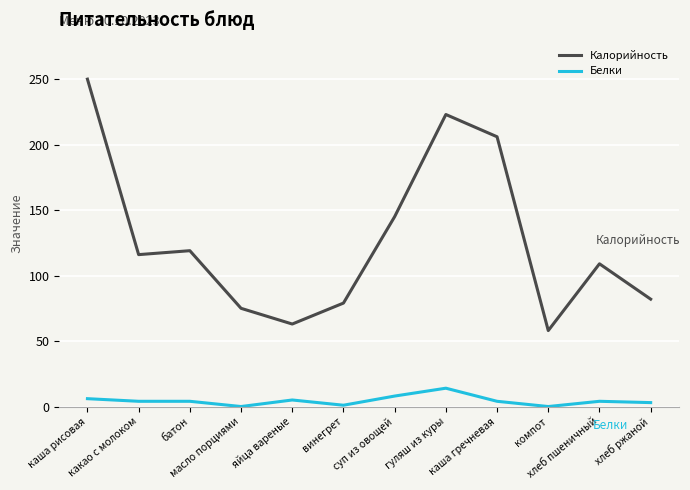

True or false: Калорийность has more than 0 interior local peaks.

True